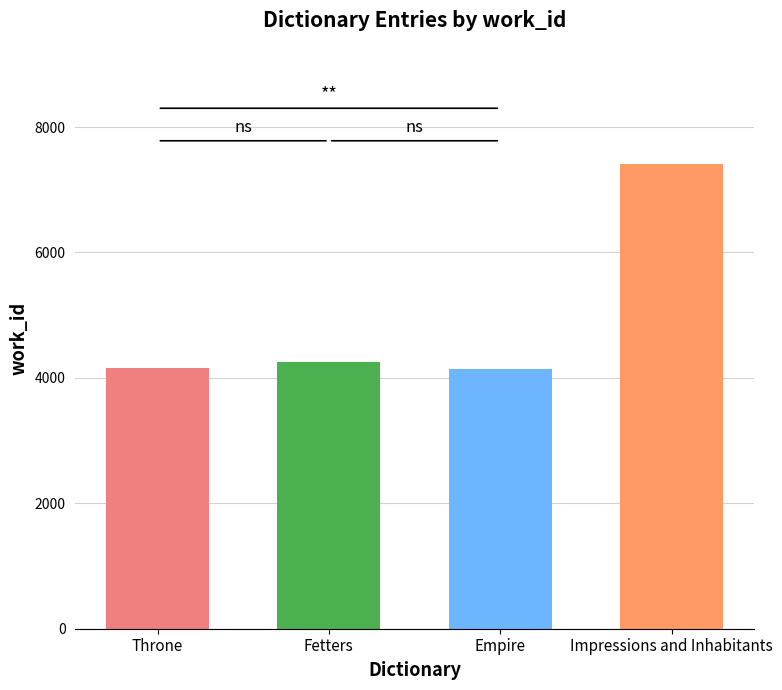

What is the greatest value displayed?

7410